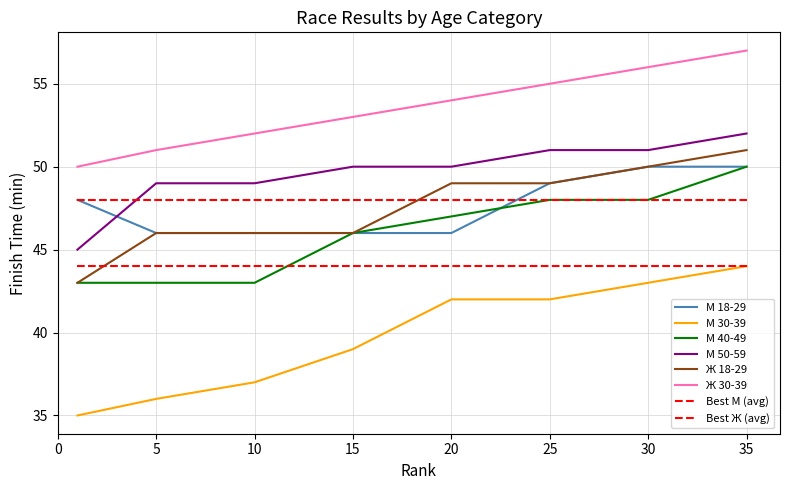

At which label is М 18-29 closest to 48?

1